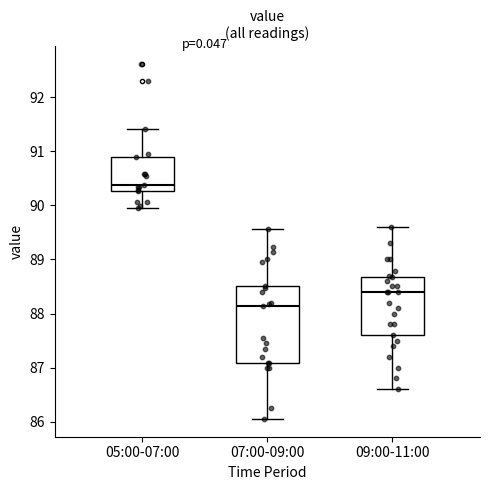

Reading left to right, transcribe this box plot: for each box, give where its median line is, the range the box spans, and where its two whiskers end, as read against the y-axis. The values are not printed on the chart, so give them approximately, as read against the axis.

05:00-07:00: median 90.4, box 90.3 to 90.9, whiskers 90.0 to 91.4
07:00-09:00: median 88.1, box 87.1 to 88.5, whiskers 86.1 to 89.6
09:00-11:00: median 88.4, box 87.6 to 88.7, whiskers 86.6 to 89.6